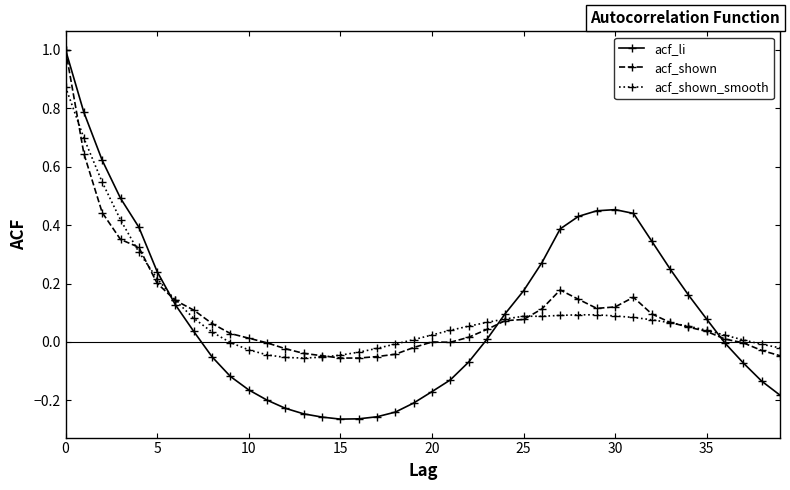

True or false: acf_shown has more than 0 points higher than both neighbors.

True